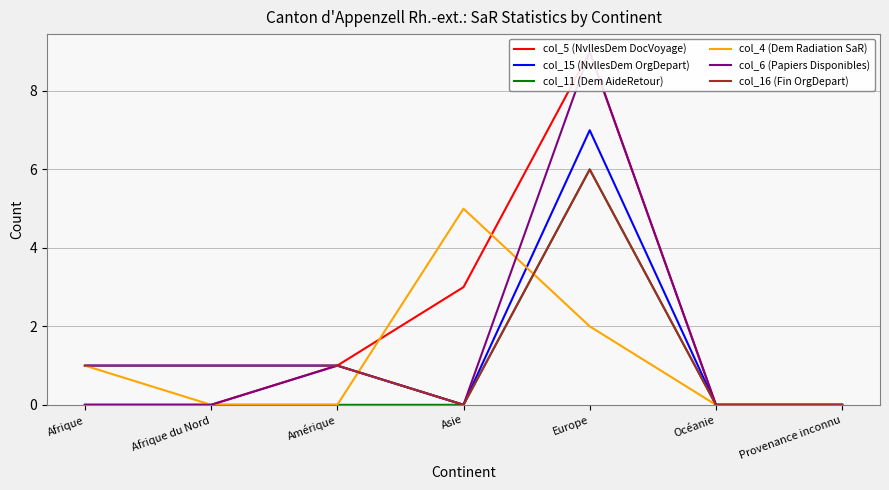

What is the difference between the highest and lowest values at Afrique du Nord?

1